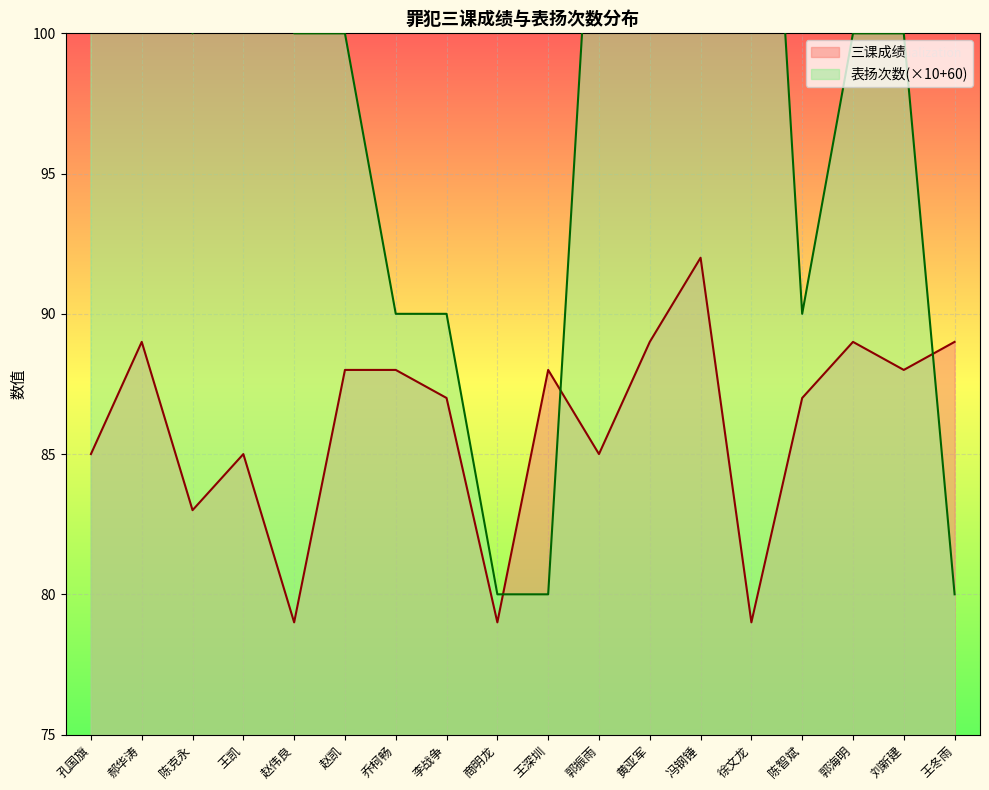

Reading left to right, extract all data points from this chart.

三课成绩: 85	89	83	85	79	88	88	87	79	88	85	89	92	79	87	89	88	89
表扬次数: 120	120	100	110	100	100	90	90	80	80	110	110	130	120	90	100	100	80